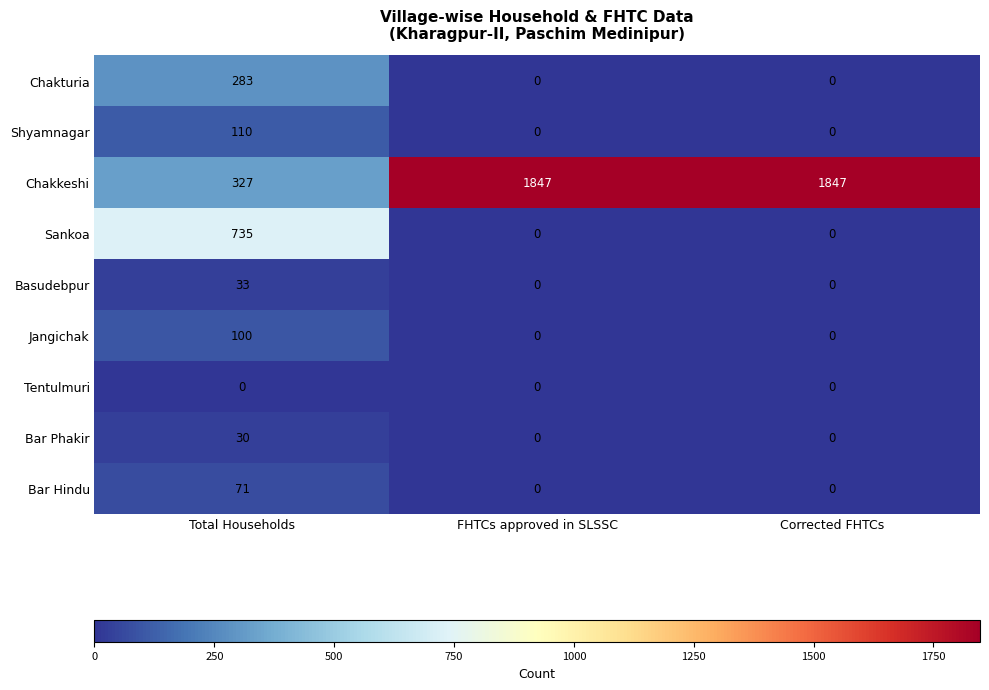

Reading right to left, list all the values displayed in this chart.

Chakturia: 0	0	283
Shyamnagar: 0	0	110
Chakkeshi: 1847	1847	327
Sankoa: 0	0	735
Basudebpur: 0	0	33
Jangichak: 0	0	100
Tentulmuri: 0	0	0
Bar Phakir: 0	0	30
Bar Hindu: 0	0	71